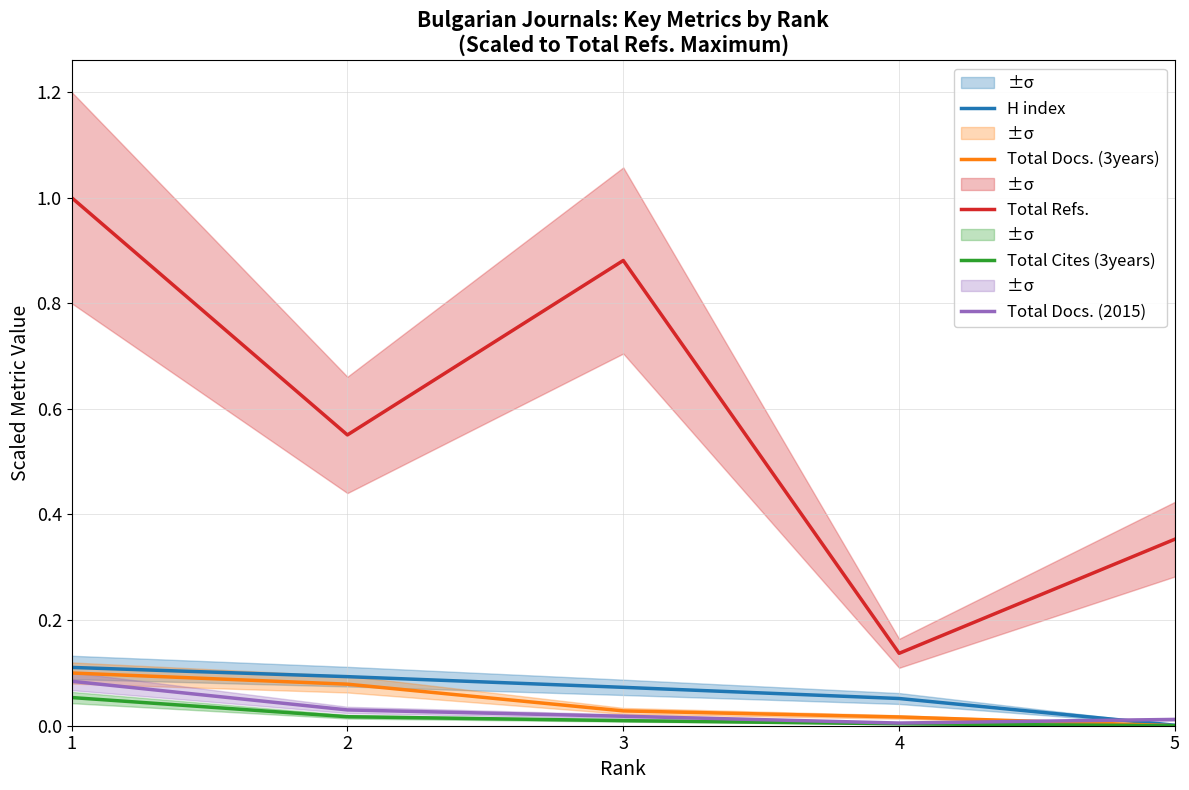

Which category has the highest value in the Total Refs. series?

1